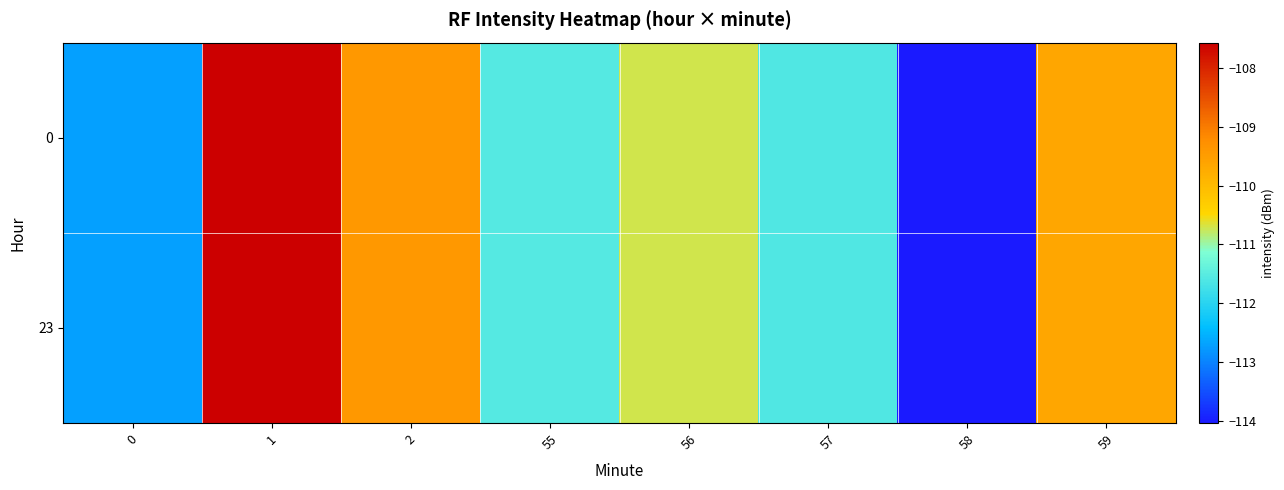

Reading right to left, transcribe all the data shown in this chart.

0: 59=-109.7	58=-114.0	57=-111.6	56=-110.7	55=-111.5	2=-109.4	1=-107.6	0=-112.7
23: 59=-109.7	58=-114.0	57=-111.6	56=-110.7	55=-111.5	2=-109.4	1=-107.6	0=-112.7